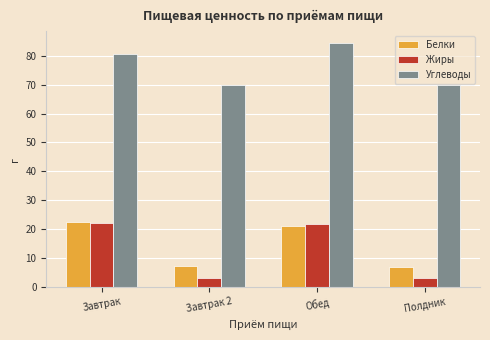

Which series has the widest spread of values?

Жиры